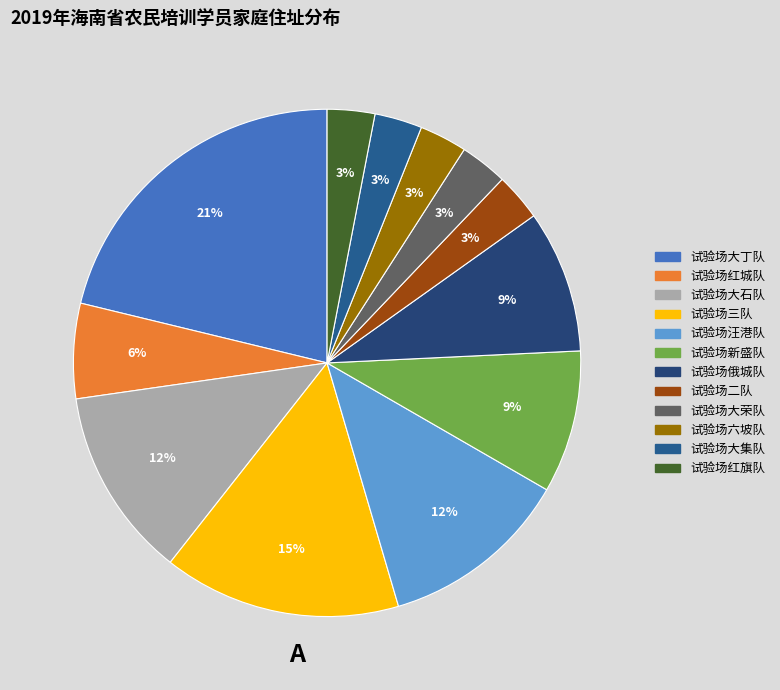

Is it true that 试验场三队 is 1% of the pie?

False